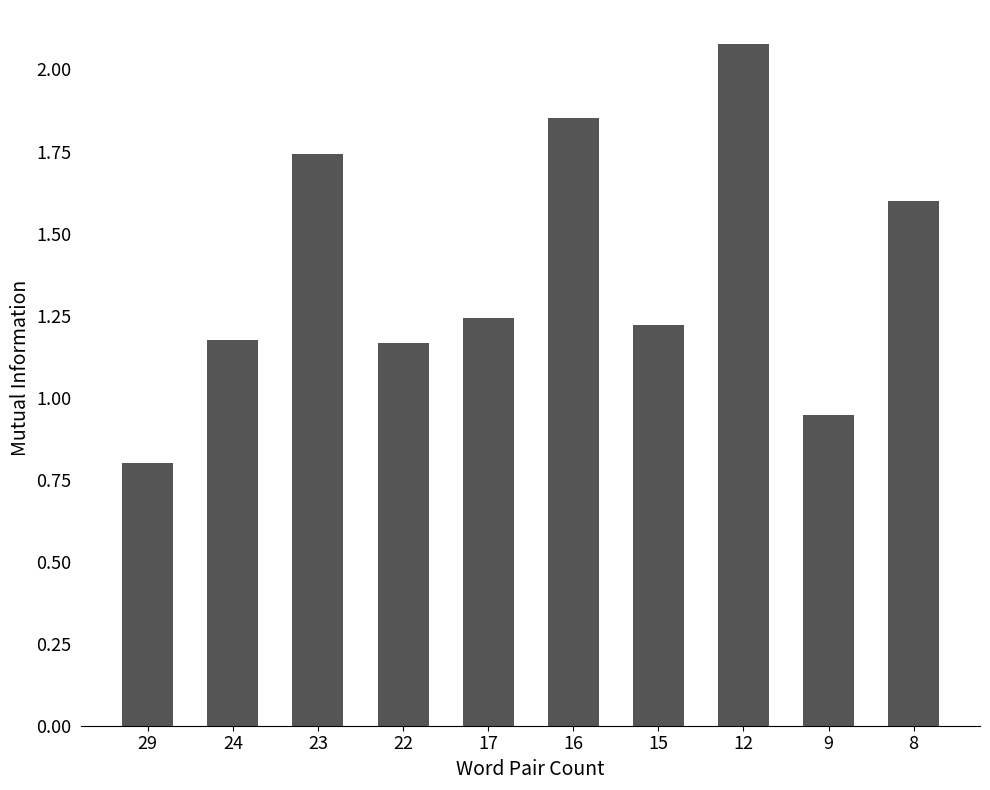

Which category has the highest value across all series?

12